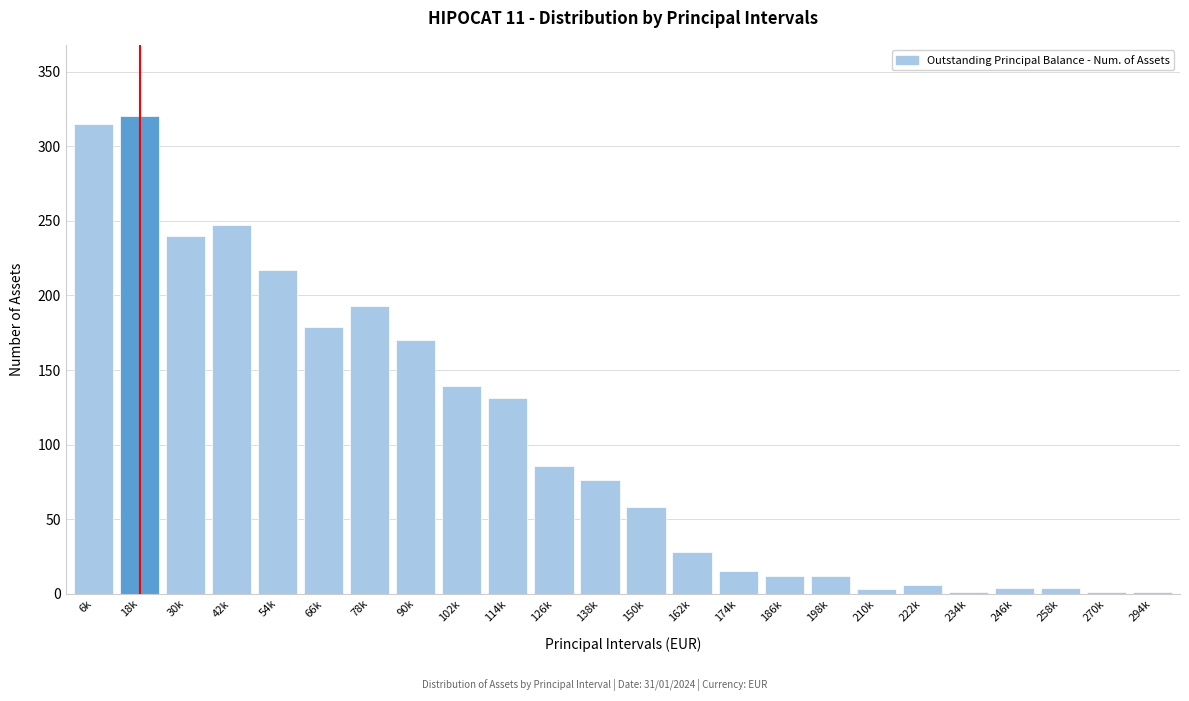

The value at 54k is 386. True or false?

False